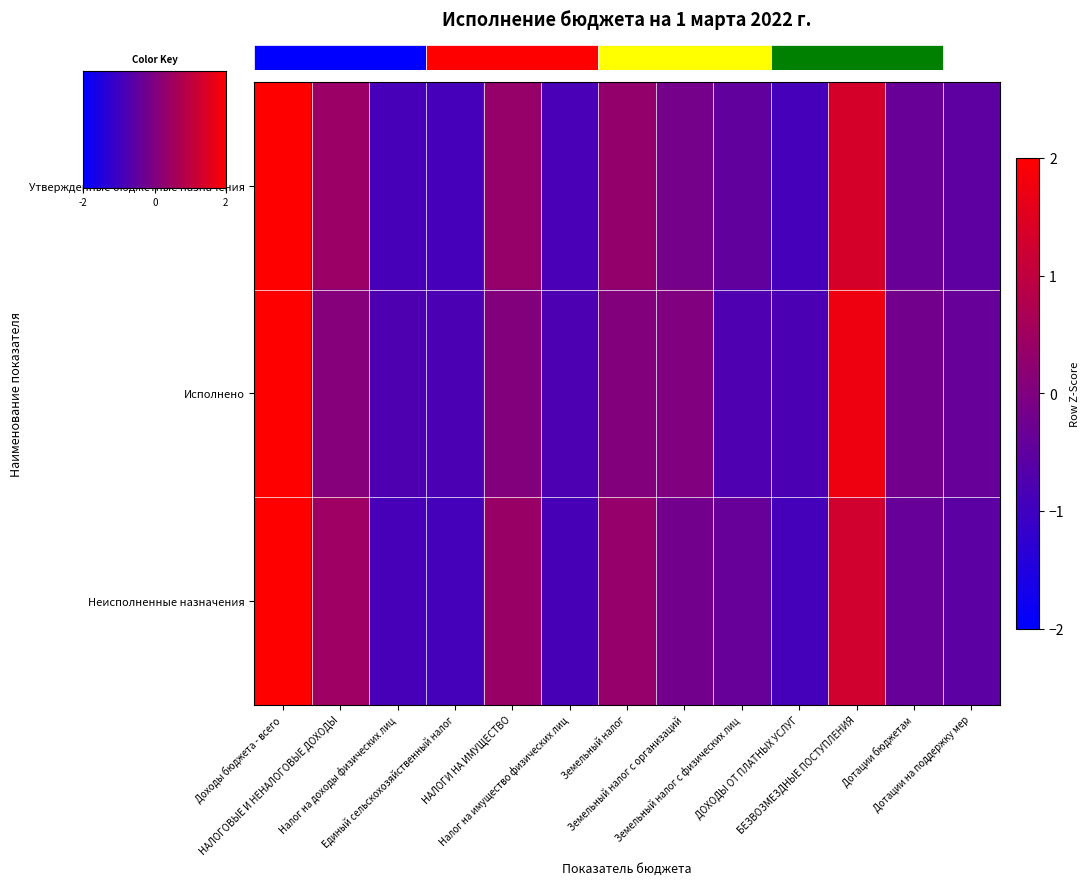

How many negative values does the Неисполненные назначения series have?

8